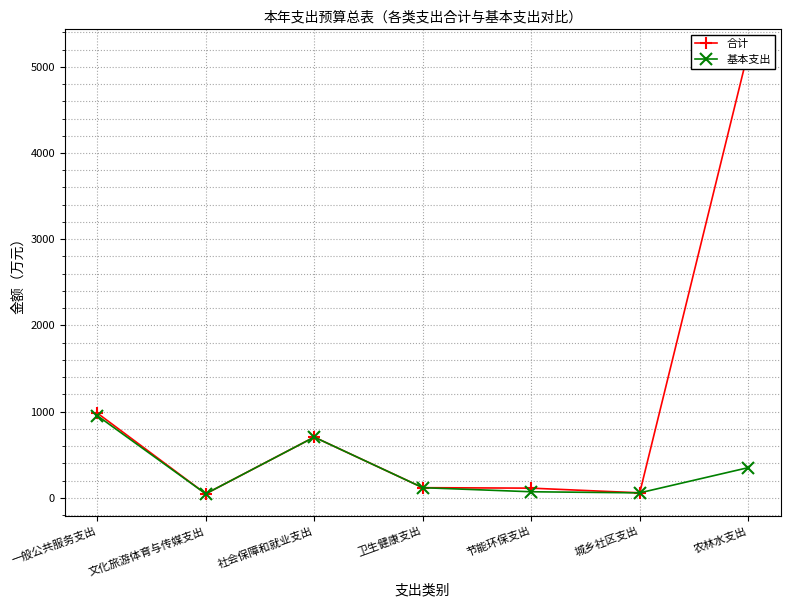

What is the difference between the second highest and minimum values in the 合计 series?

937.1